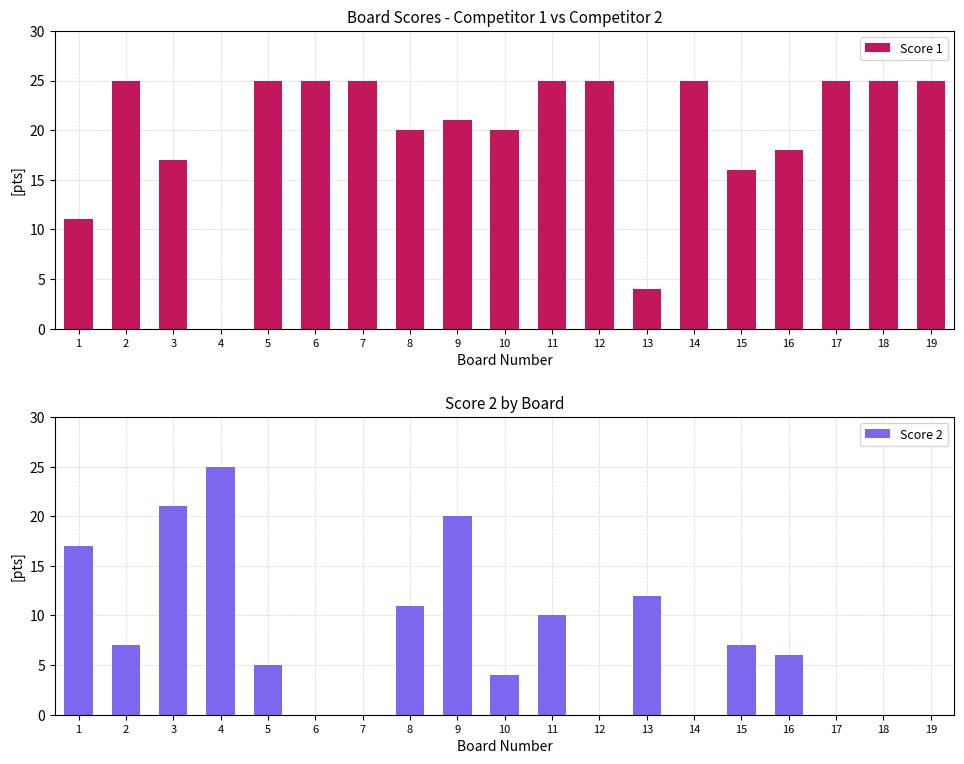

Reading left to right, extract all data points from this chart.

Score 1: 11	25	17	0	25	25	25	20	21	20	25	25	4	25	16	18	25	25	25
Score 2: 17	7	21	25	5	0	0	11	20	4	10	0	12	0	7	6	0	0	0